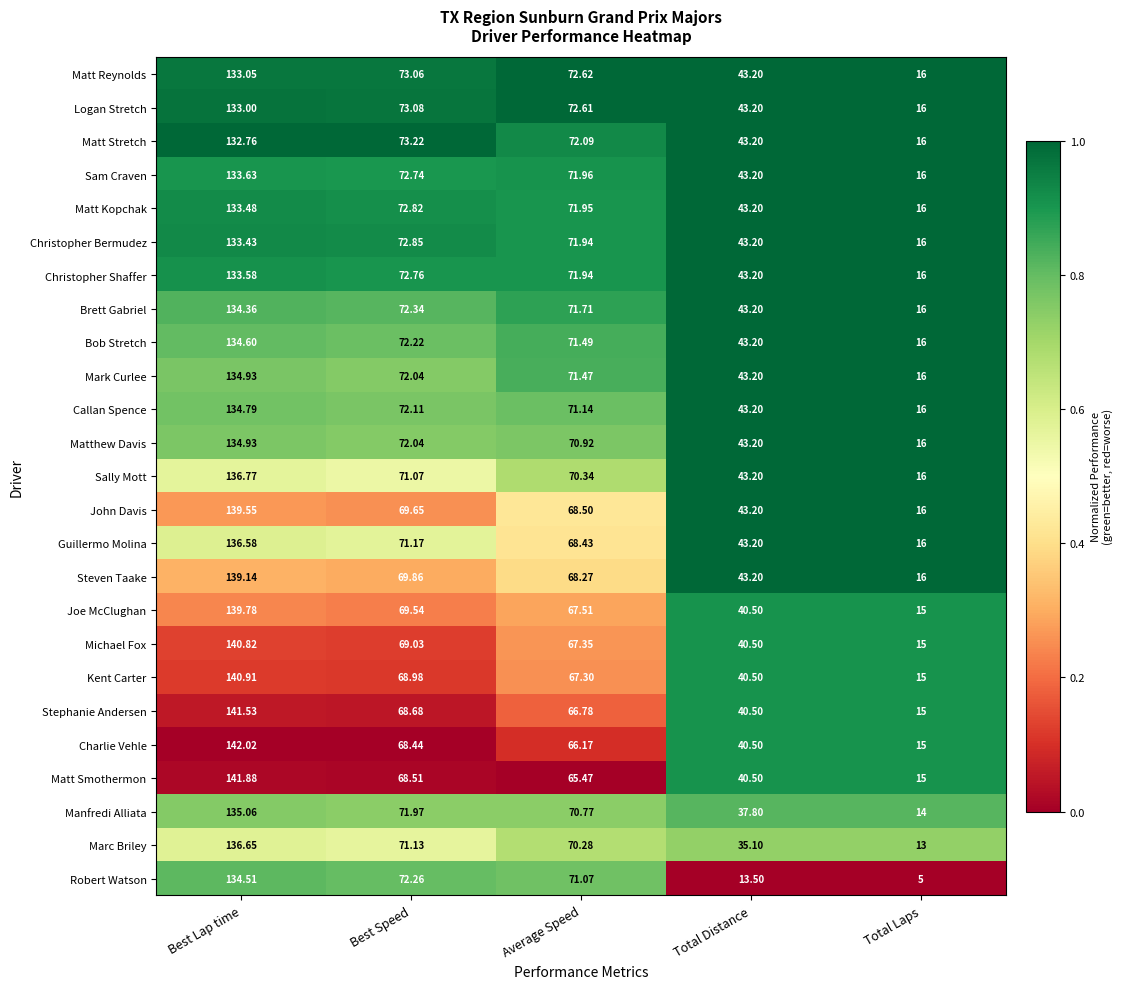

What is the total value across all series at Total Laps?

378.0